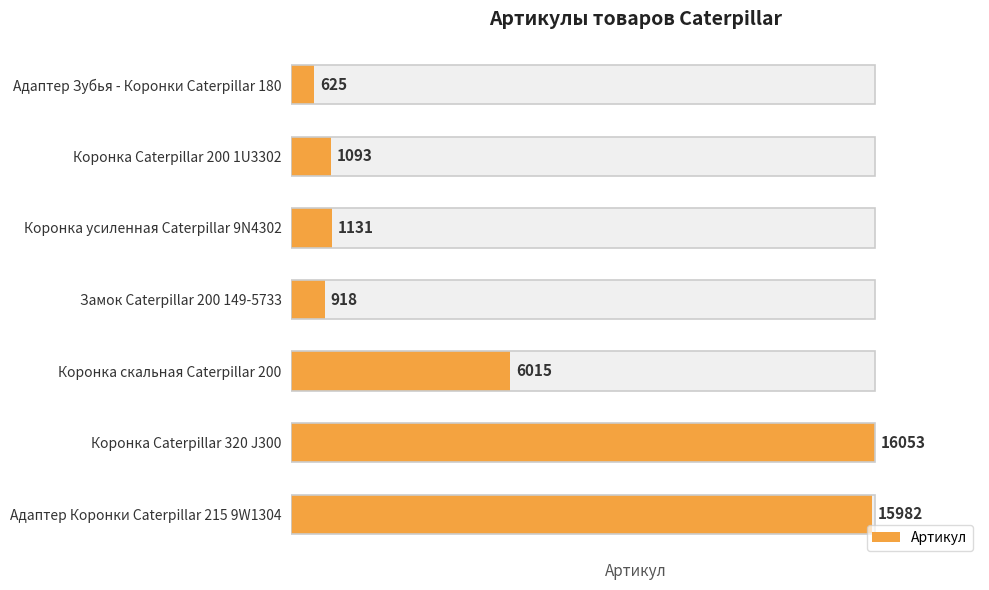

What is the difference between the maximum and second lowest values?

15135